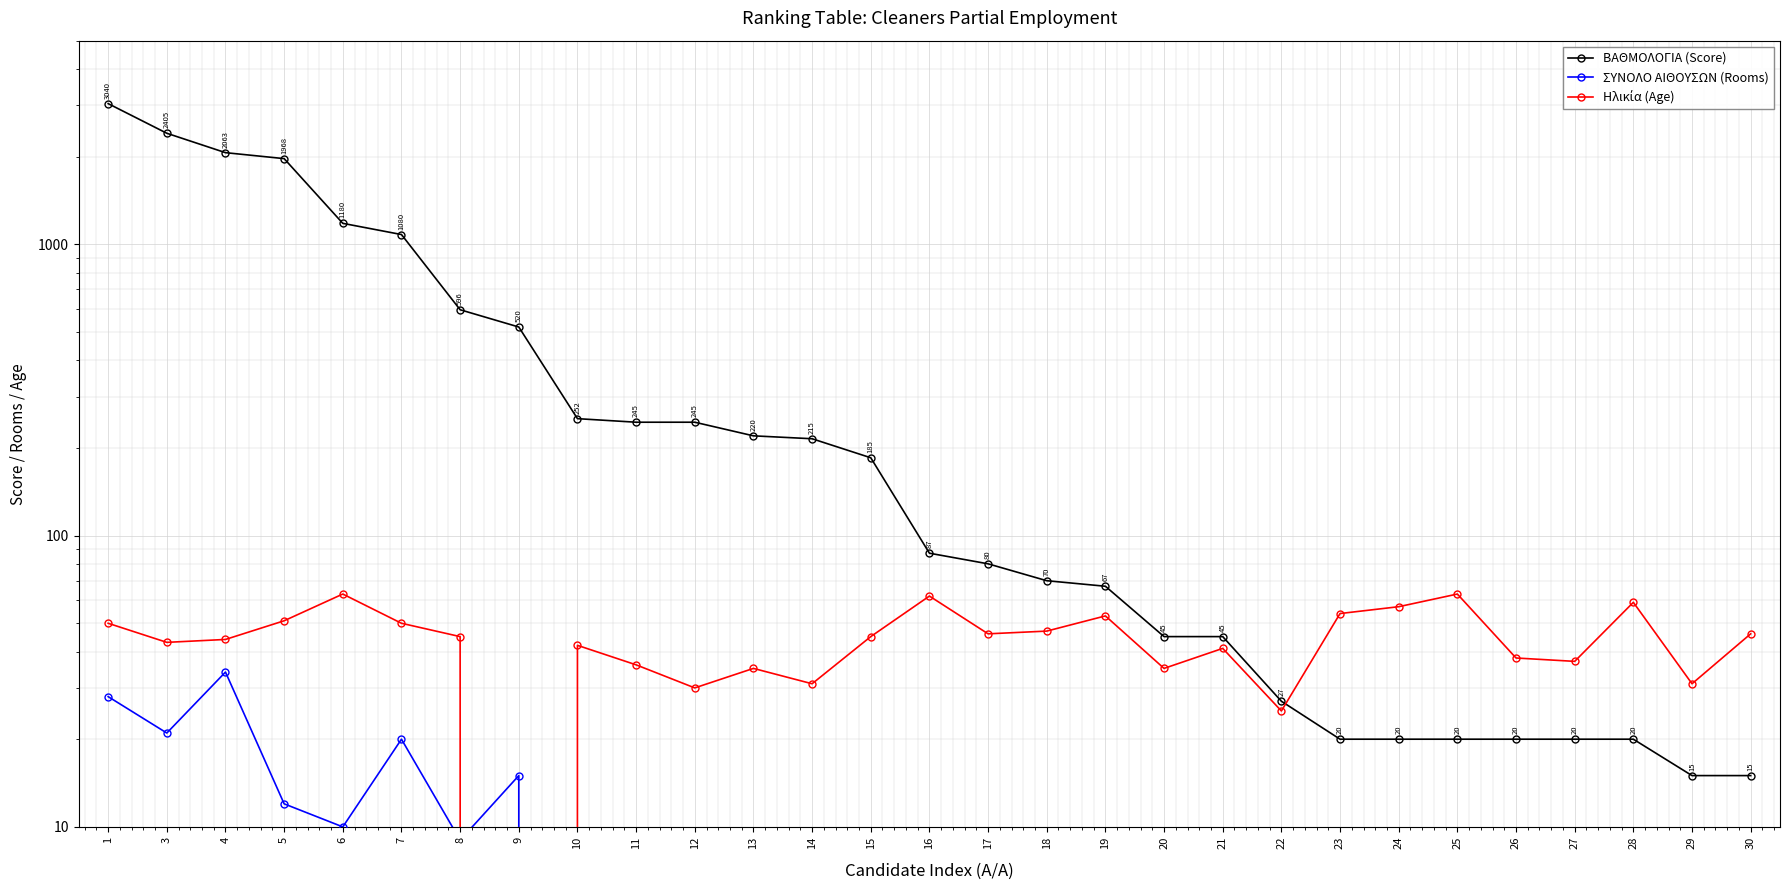

Is this an area chart (filled region under the line)?

No